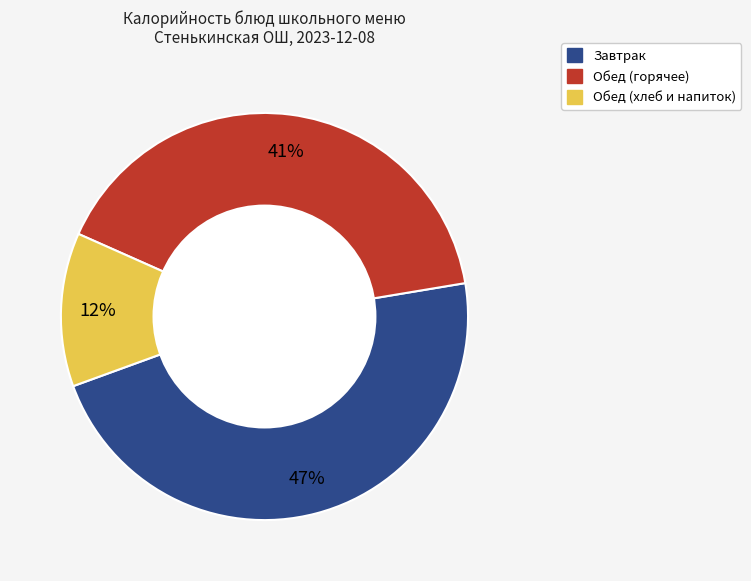

Is there any slice that represents more than half of the pie?

No